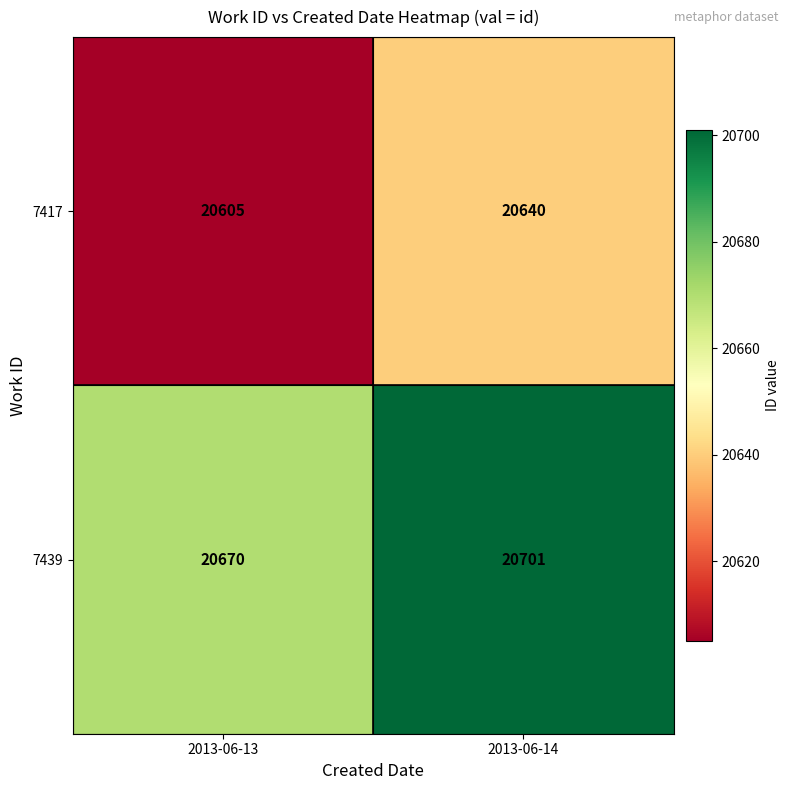

At how many categories does at least one series exceed 20683?

1